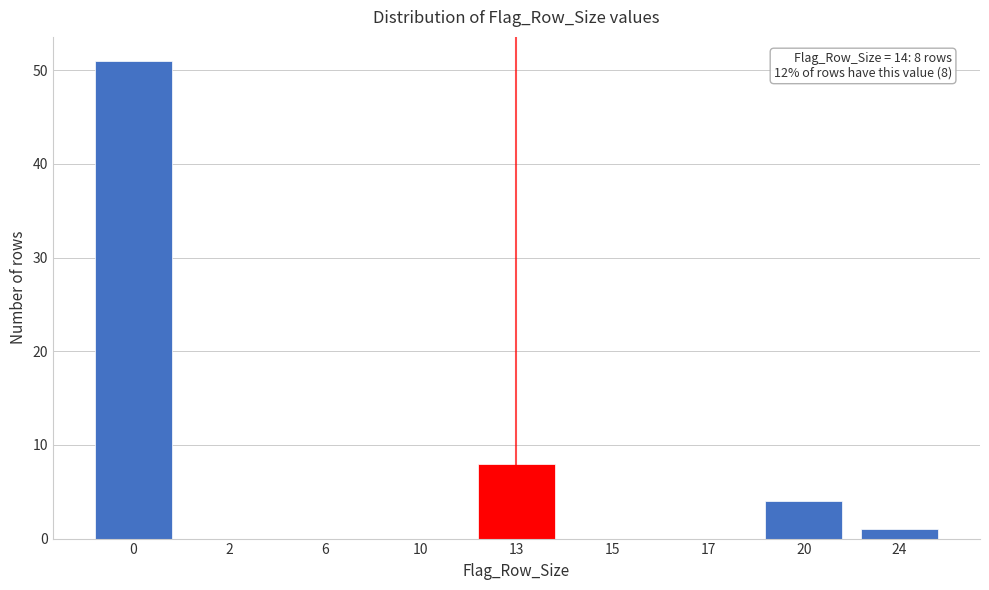

Reading left to right, transcribe all the data shown in this chart.

0=51	2=0	6=0	10=0	13=8	15=0	17=0	20=4	24=1